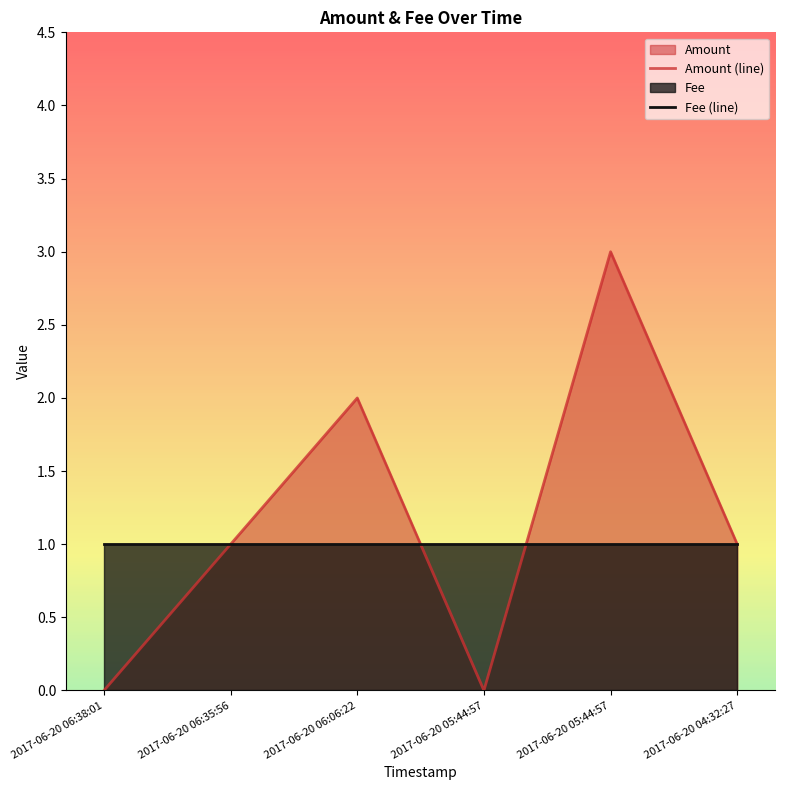

What is the average value of the Amount (line) series?

1